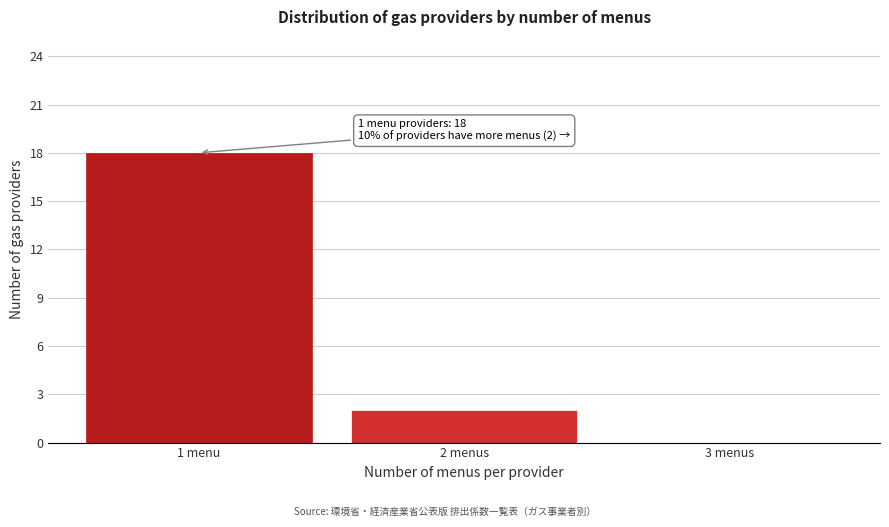

Reading right to left, what are all the values shown in this chart?

3 menus=0	2 menus=2	1 menu=18